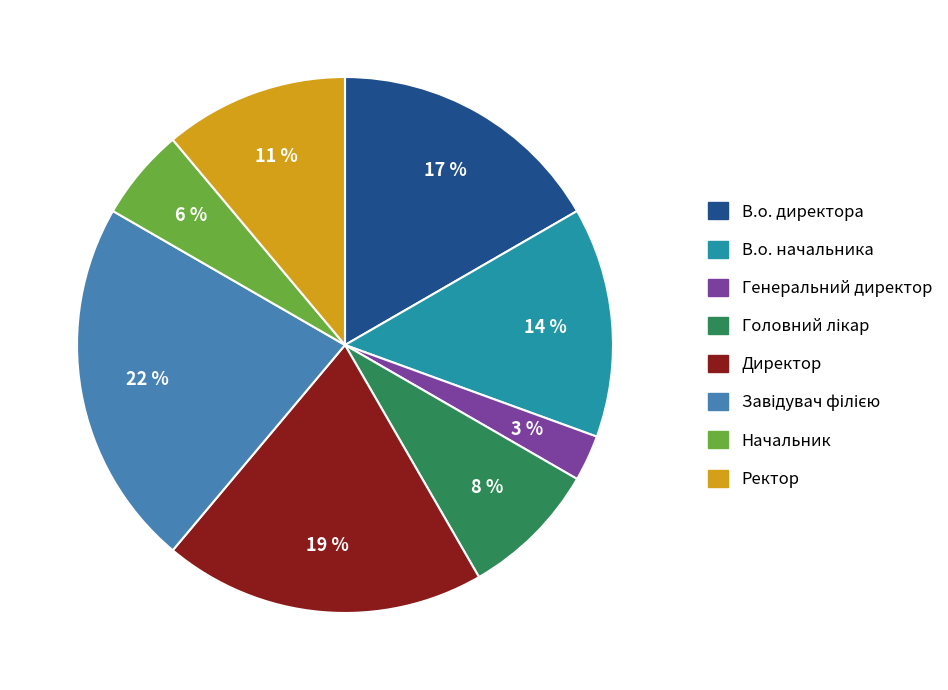

Is it true that Начальник is 17% of the pie?

False